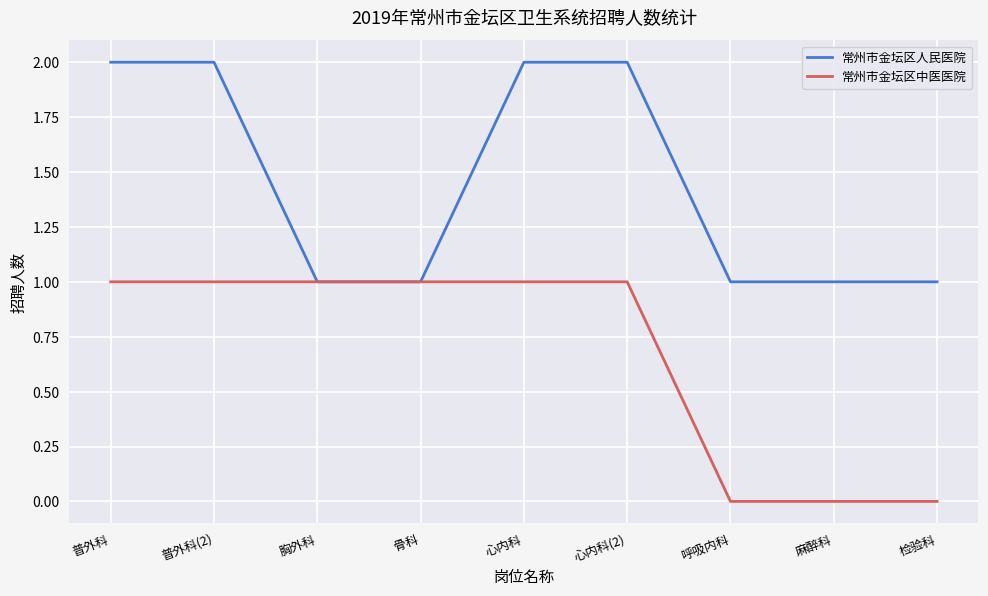

How many distinct data groups are displayed?

2